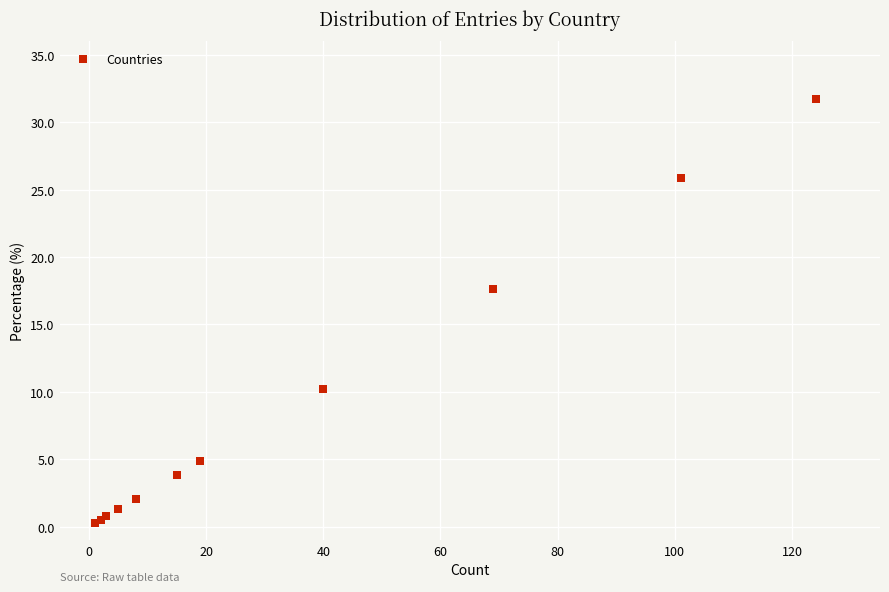

What Y value in the scatter plot is closest to 15?

17.6